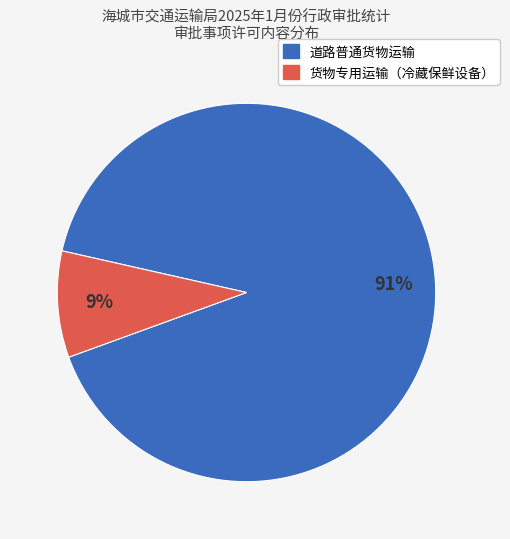

What percentage is the 货物专用运输（冷藏保鲜设备） slice, to the nearest percent?

9%